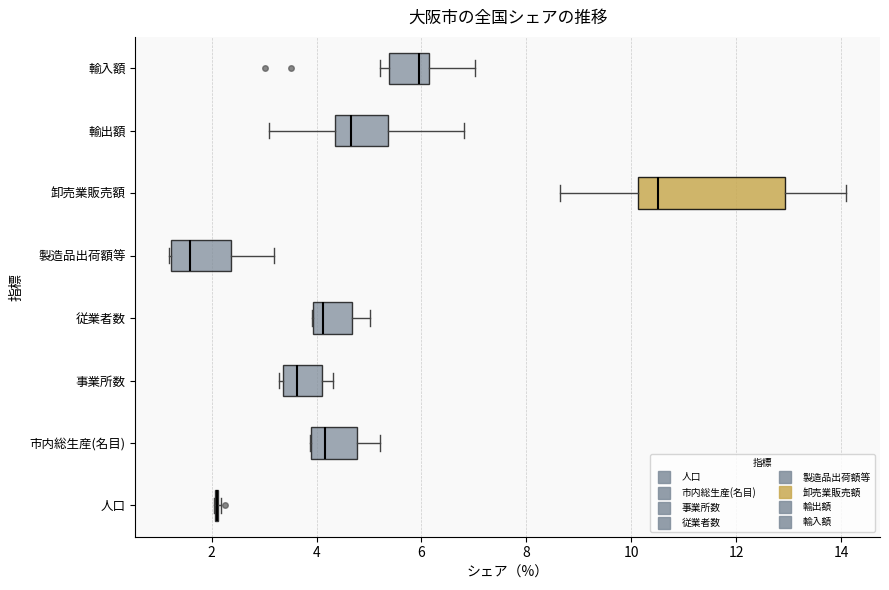

Where does the left whisker of the box for 輸出額 end on the x-axis? The values are not printed on the chart, so give them approximately, as read against the axis.

3.0